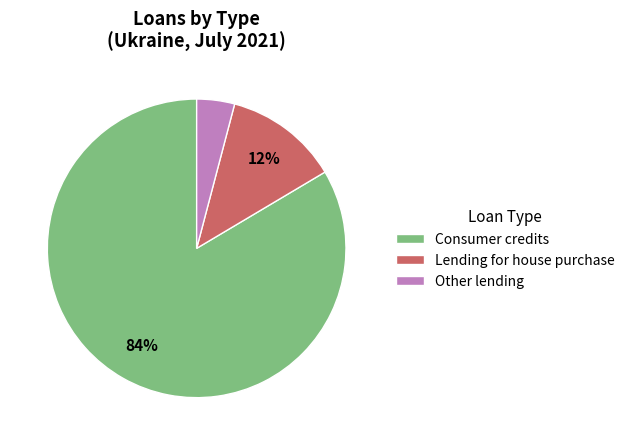

Is there a majority slice in this chart?

Yes